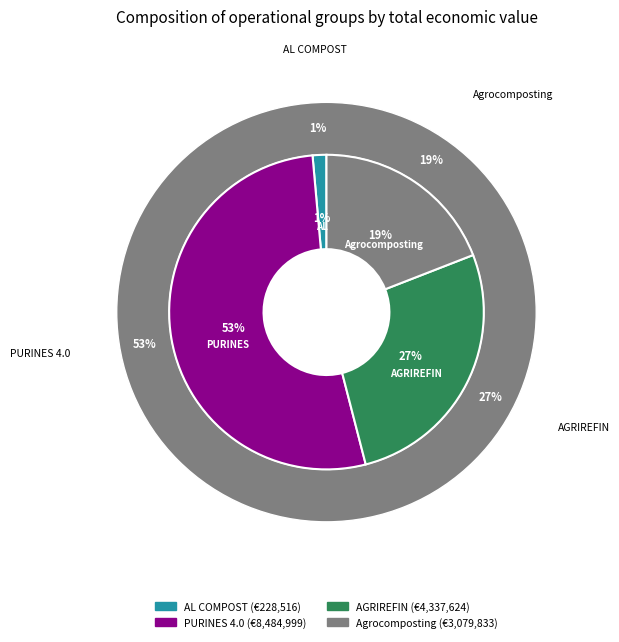

Which slice is the smallest?

AL COMPOST